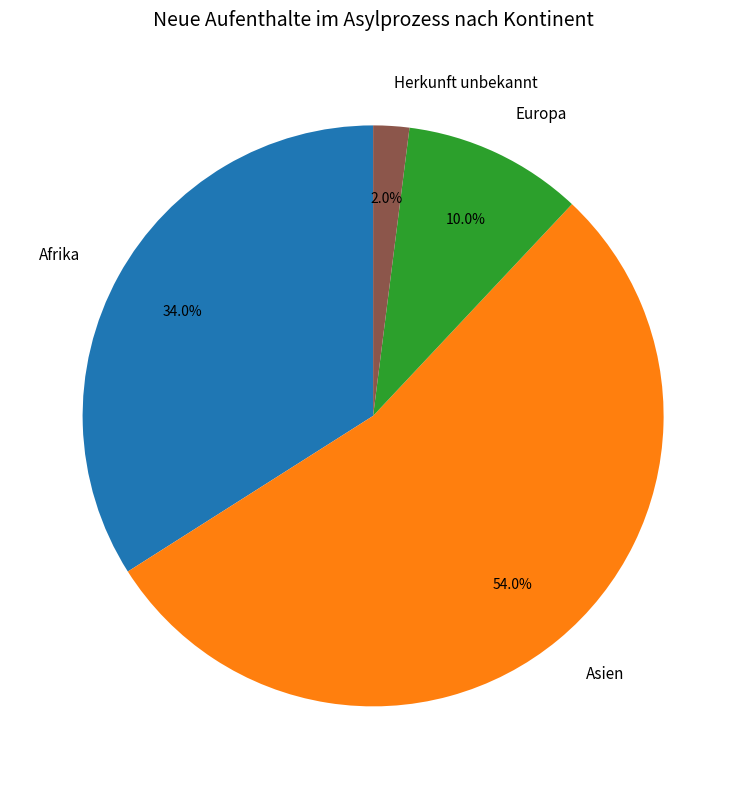

How many segments does this pie chart have?

4